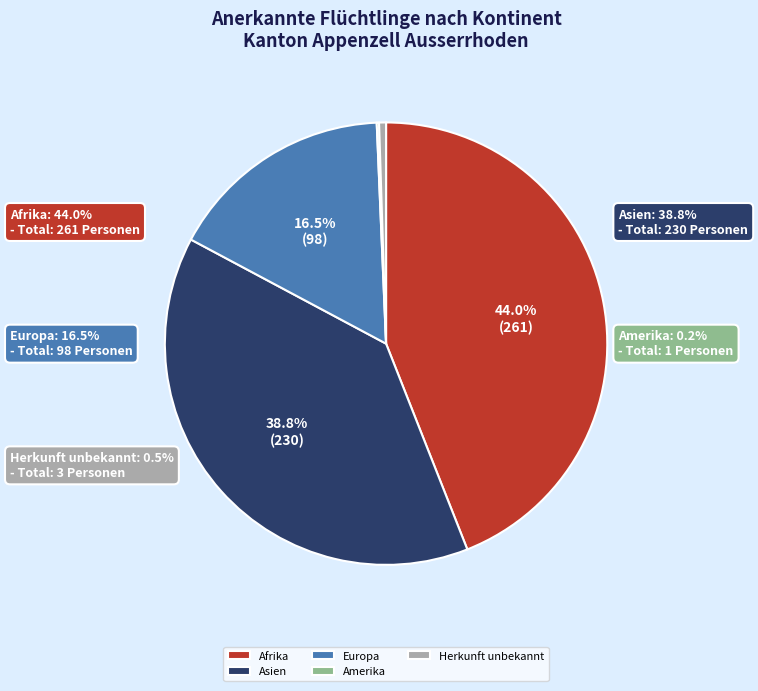

Does Asien account for over 50% of the chart?

No